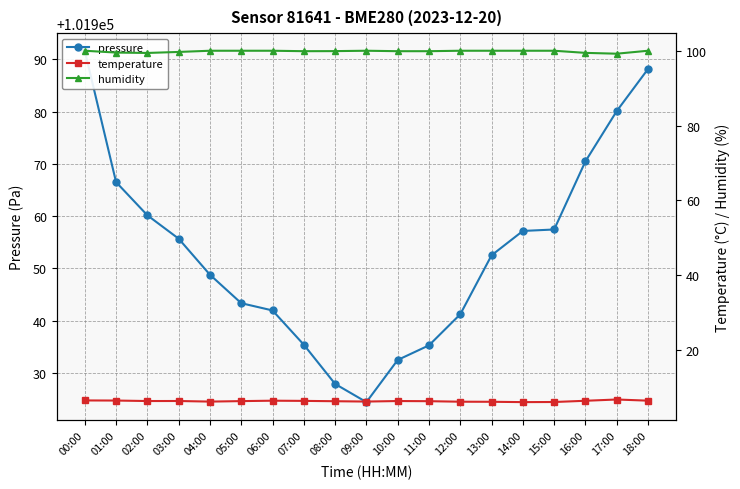

Reading left to right, transcribe all the data shown in this chart.

pressure: 00:00=101991.7	01:00=101966.5	02:00=101960.2	03:00=101955.7	04:00=101948.8	05:00=101943.3	06:00=101941.9	07:00=101935.4	08:00=101927.9	09:00=101924.4	10:00=101932.5	11:00=101935.3	12:00=101941.2	13:00=101952.5	14:00=101957.2	15:00=101957.4	16:00=101970.5	17:00=101980.1	18:00=101988.2
temperature: 00:00=6.5	01:00=6.5	02:00=6.3	03:00=6.3	04:00=6.2	05:00=6.3	06:00=6.4	07:00=6.4	08:00=6.3	09:00=6.2	10:00=6.3	11:00=6.3	12:00=6.1	13:00=6.1	14:00=6.0	15:00=6.1	16:00=6.4	17:00=6.7	18:00=6.4
humidity: 00:00=100.0	01:00=99.5	02:00=99.4	03:00=99.7	04:00=100.0	05:00=100.0	06:00=100.0	07:00=99.9	08:00=99.9	09:00=100.0	10:00=99.9	11:00=99.9	12:00=100.0	13:00=100.0	14:00=100.0	15:00=100.0	16:00=99.4	17:00=99.2	18:00=100.0